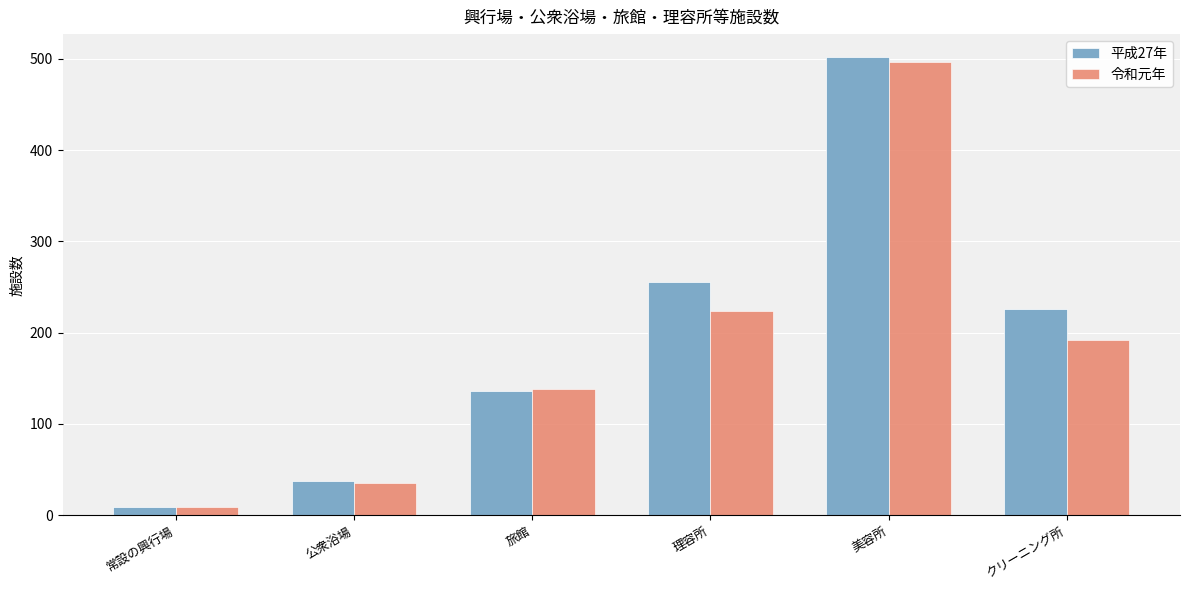

Reading left to right, extract all data points from this chart.

平成27年: 9	38	136	255	502	226
令和元年: 9	35	138	224	497	192